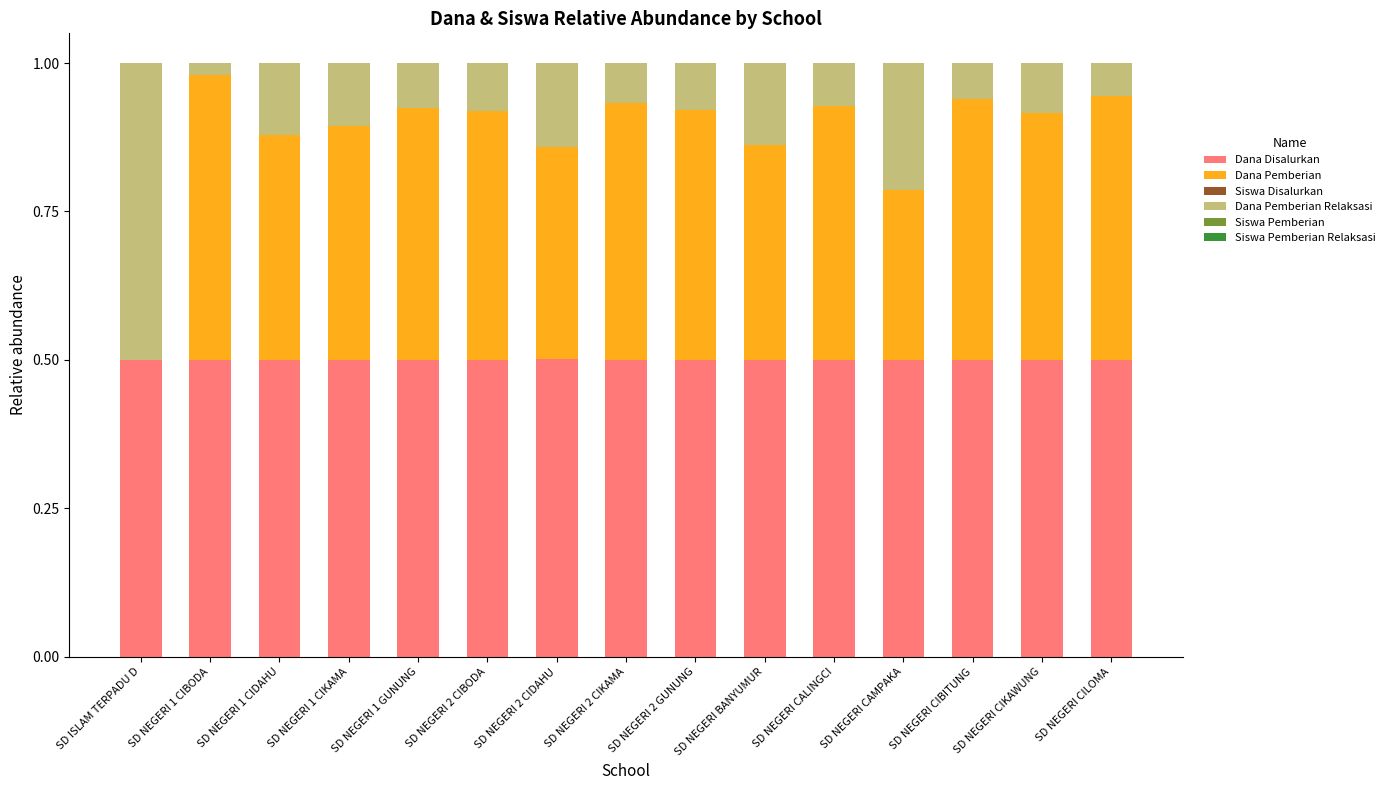

What is the sum of all Dana Disalurkan values?

7.5